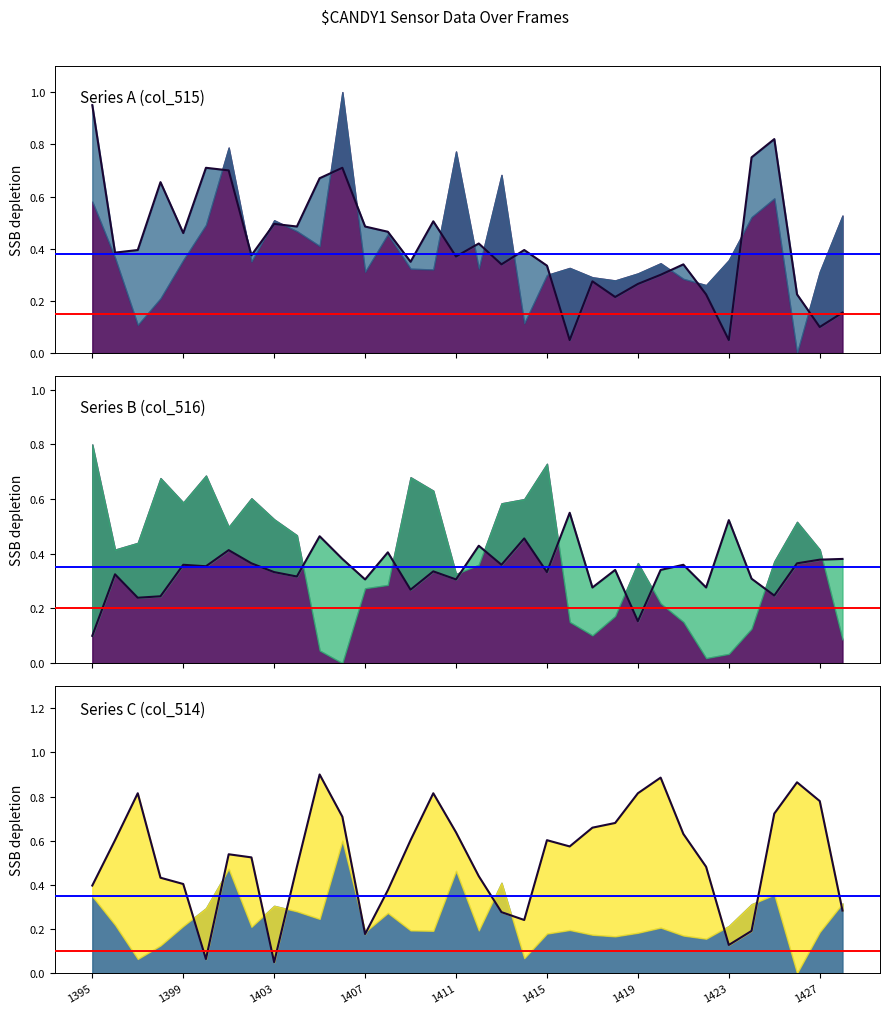

Does the chart display data point markers on the line(s)?

No